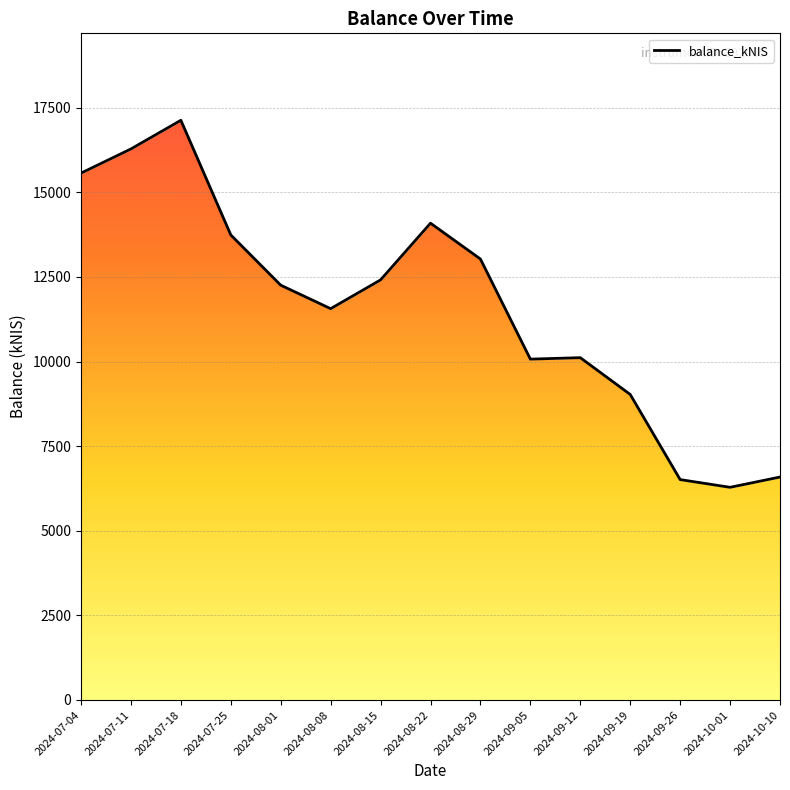

What is the value of the 6th point from the left?

11561.8